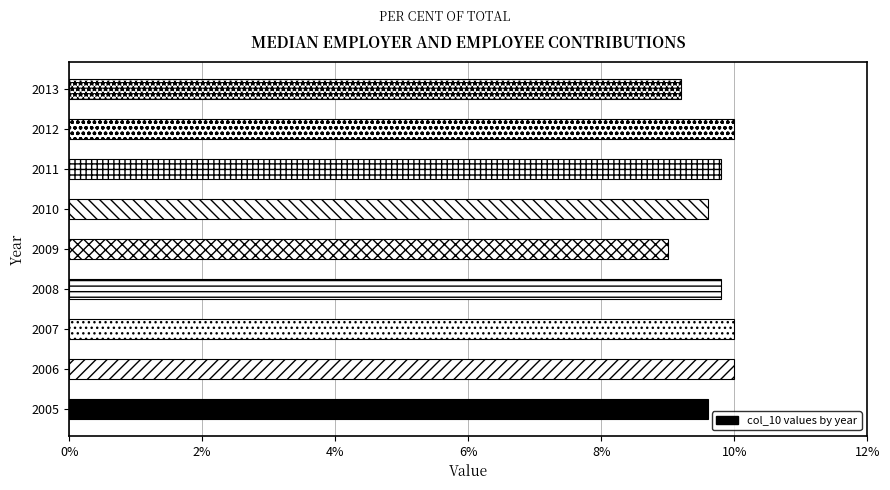

Are the bars grouped side by side (vs. stacked)?

No